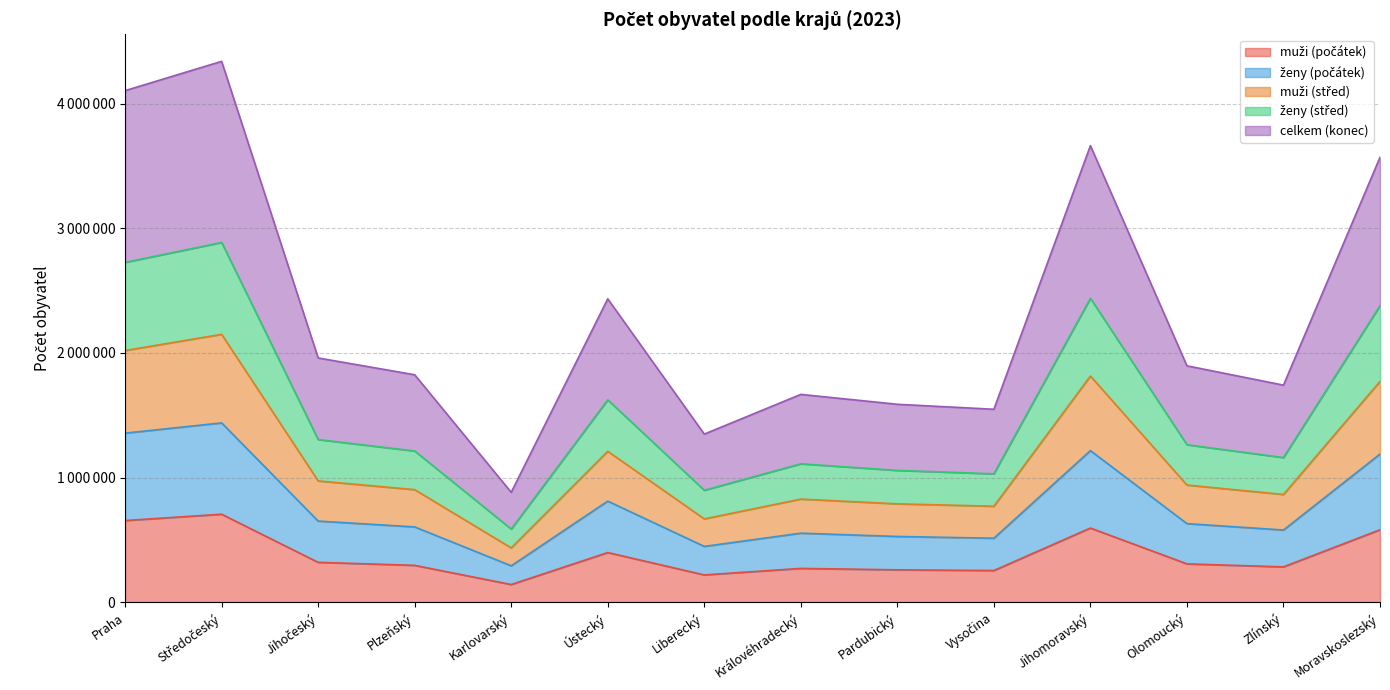

Count the number of data series in this chart.

5